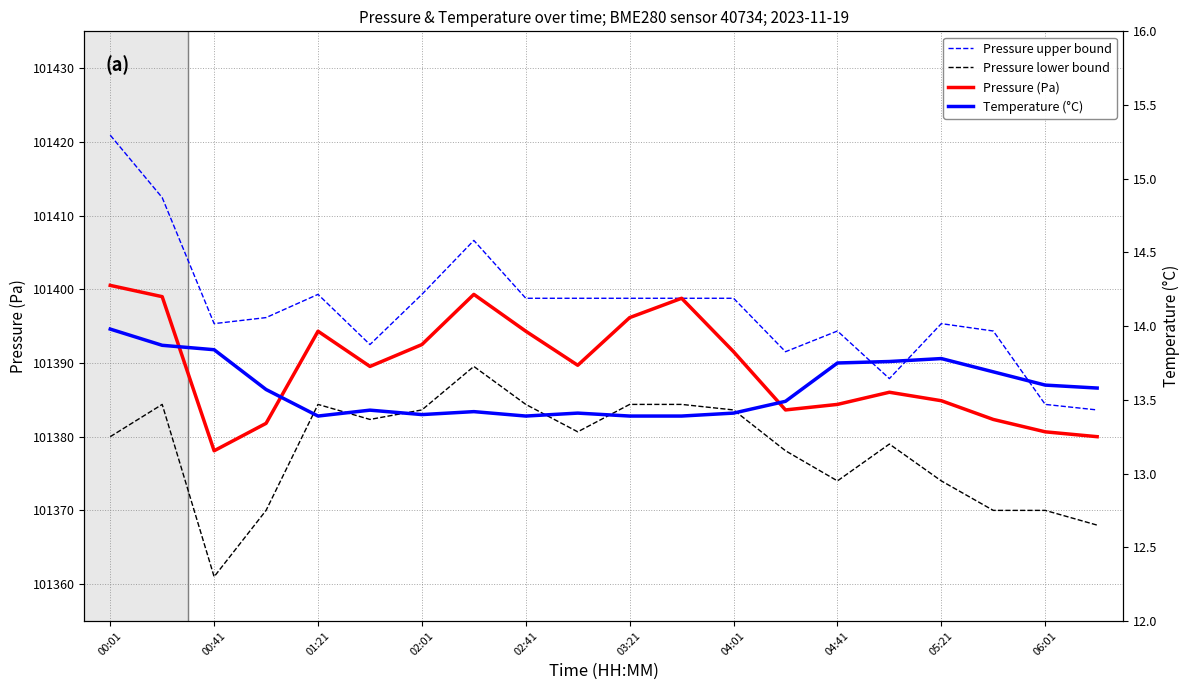

What is the maximum value for Pressure lower bound?

101389.5